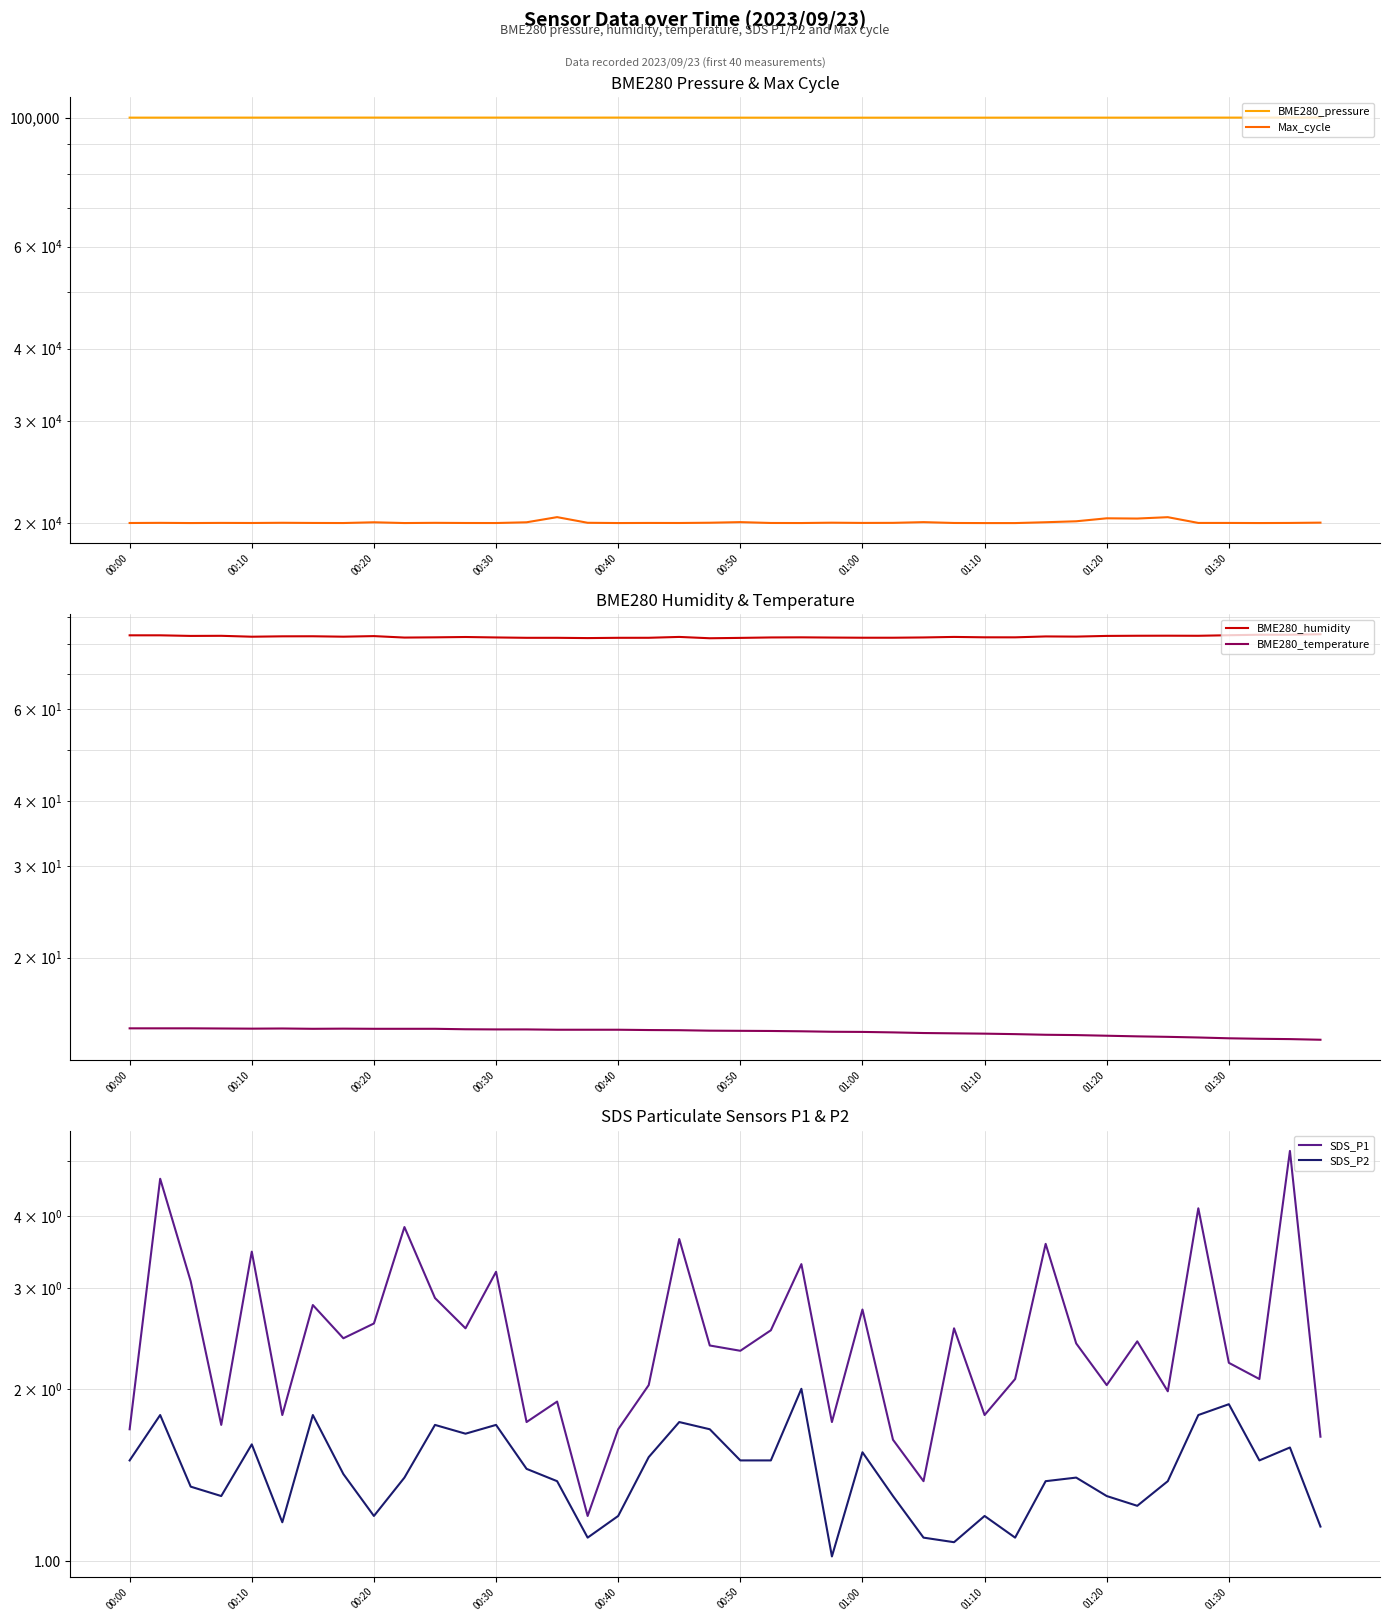

What is the difference between the second highest and minimum values in the BME280_temperature series?

0.7